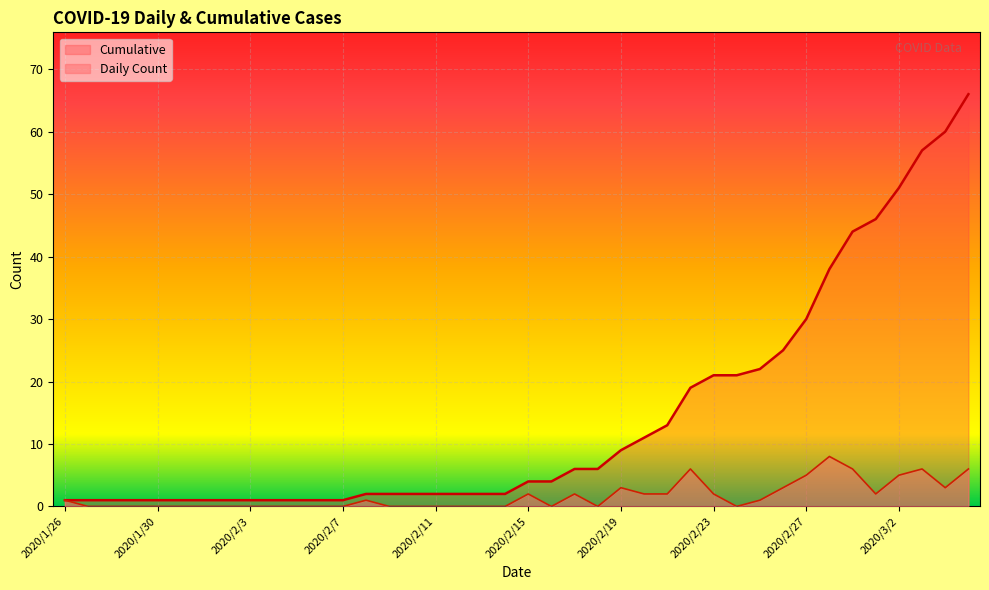

How many lines are shown in the chart?

2